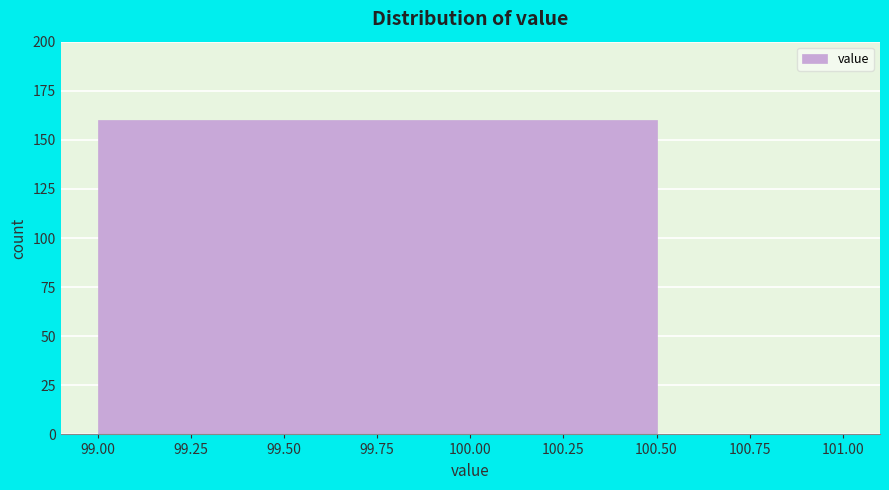

Reading left to right, list every bar in this chart as the range it spans on the x-axis followed by its height. The values are not printed on the chart, so give them approximately, as read against the axis.

99.00 to 100.50: 160
100.50 to 101.00: 0